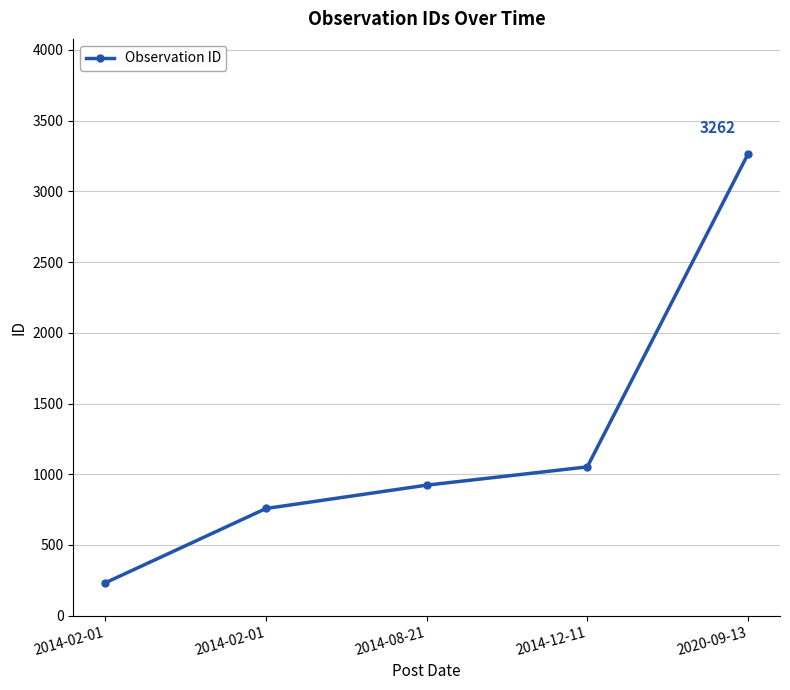

How many distinct data groups are displayed?

1